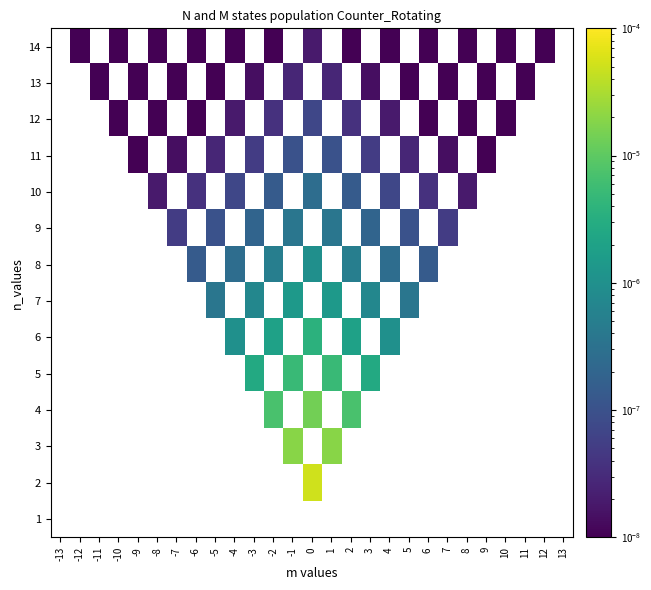

At which label does row_9 first exceed 0?

-8